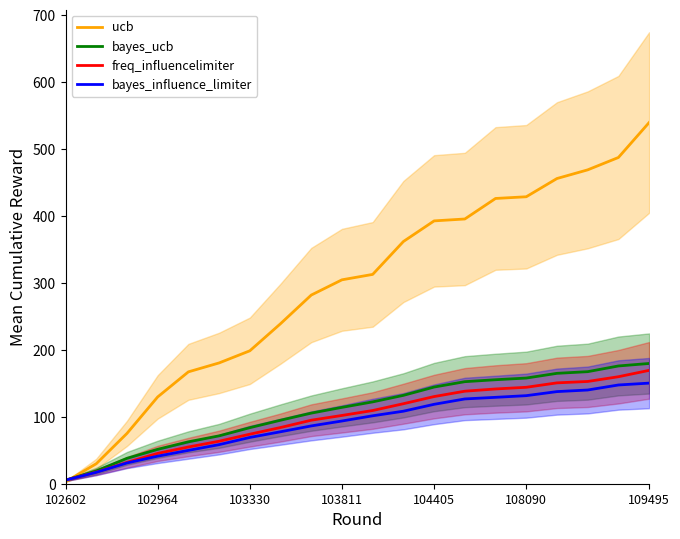

At how many categories does at least one series exceed 501?

1